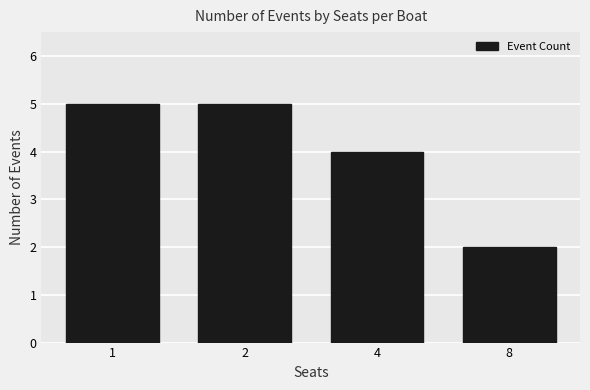

Read the value at 1.

5